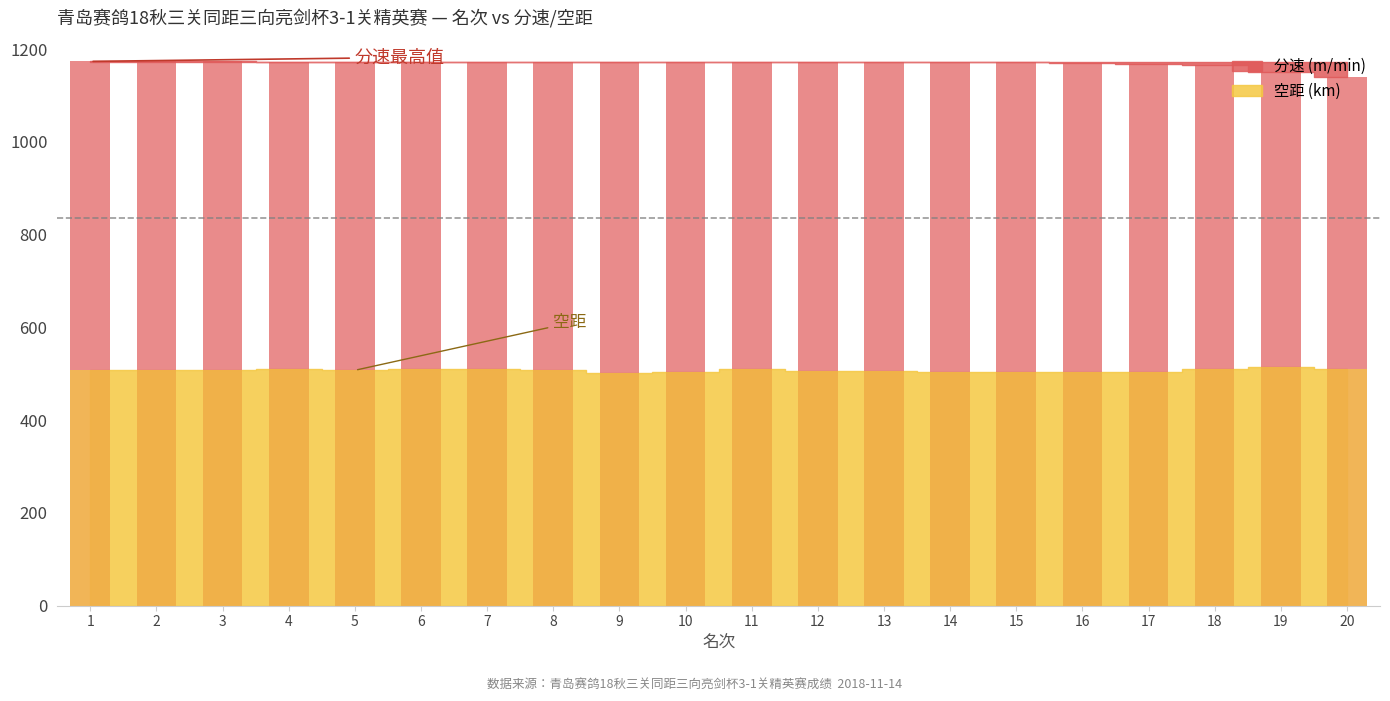

Which series changed the most between 1 and 4?

空距